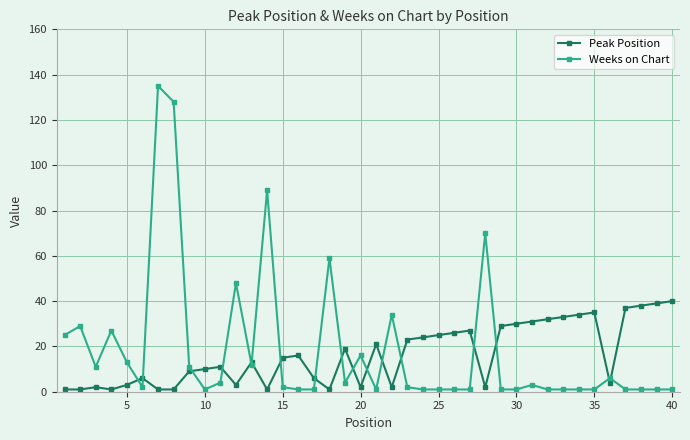

What are all the series names shown in the legend?

Peak Position, Weeks on Chart